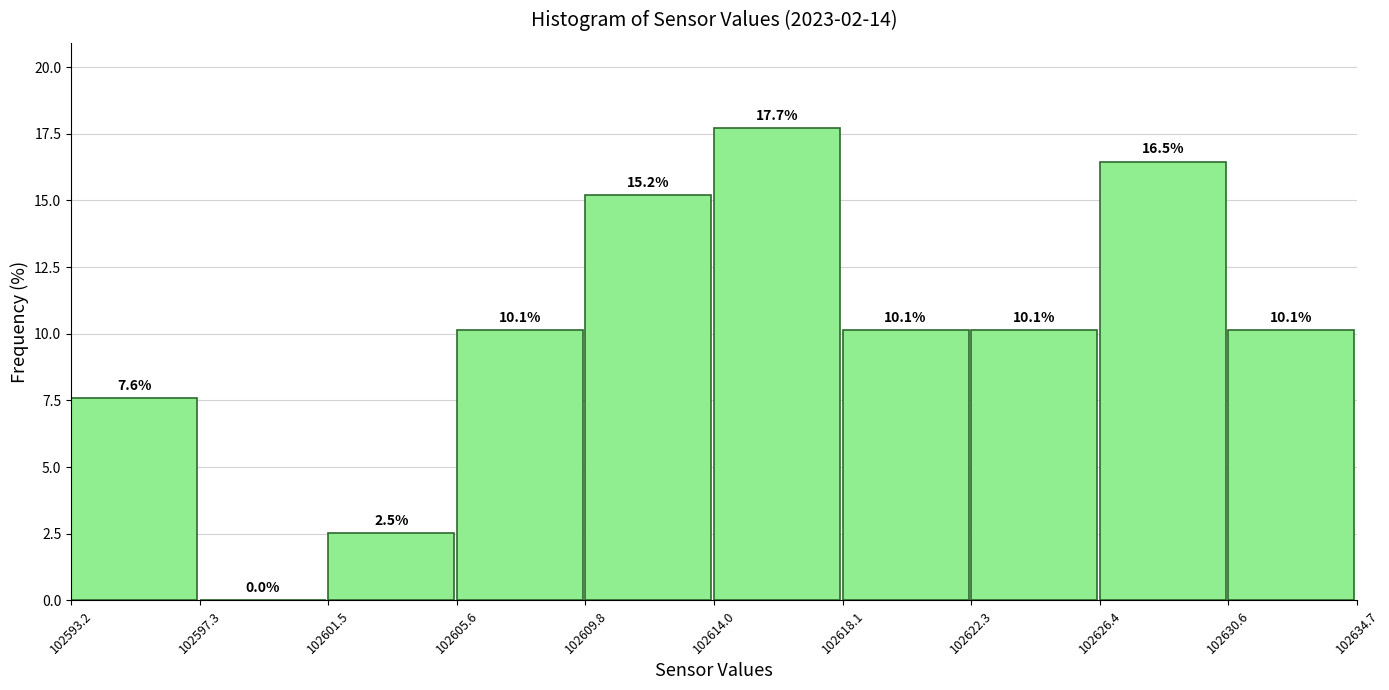

What is the height of the bar covering 102605.6 to 102609.8 on the x-axis?

10.1